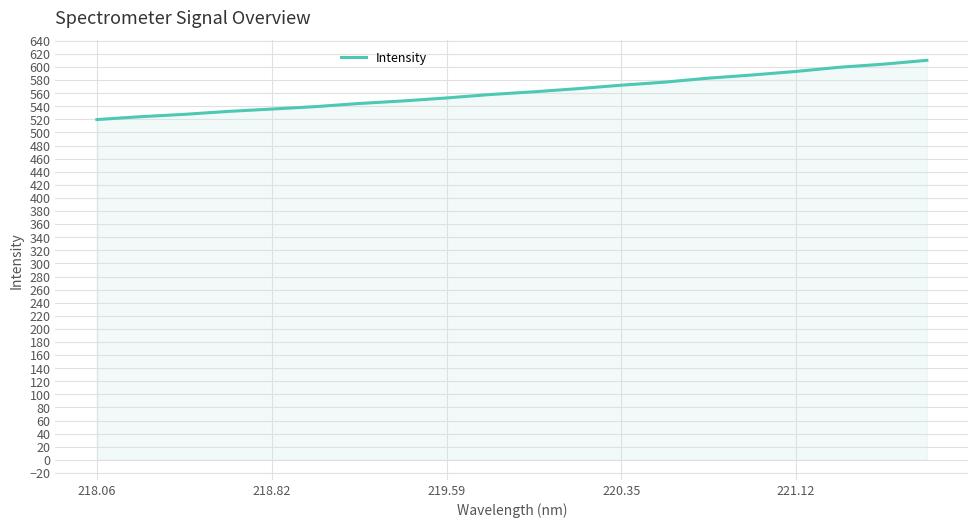

What is the minimum value shown in the chart?

519.7